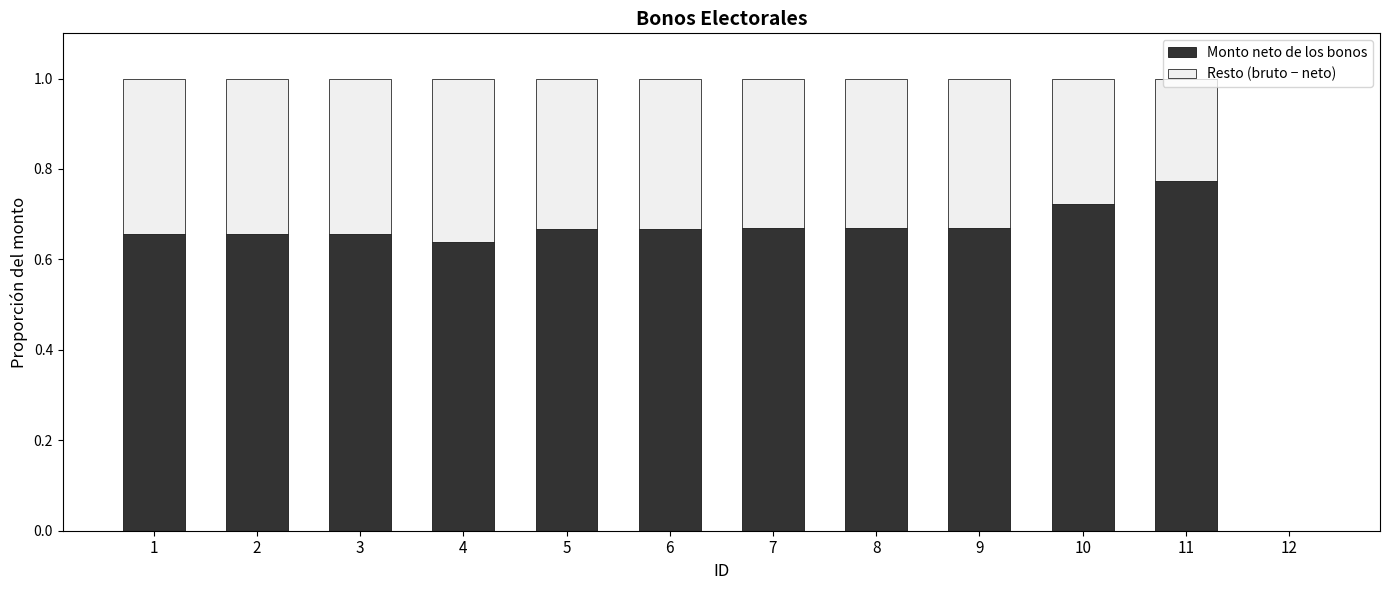

Are the bars horizontal?

No